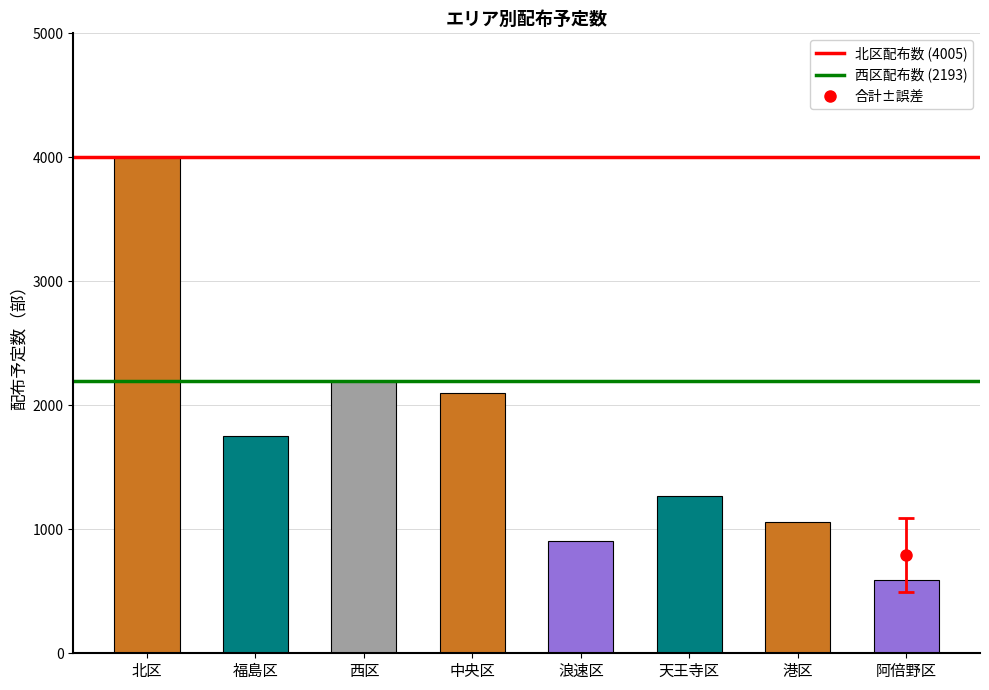

Read the value at 天王寺区.

1265